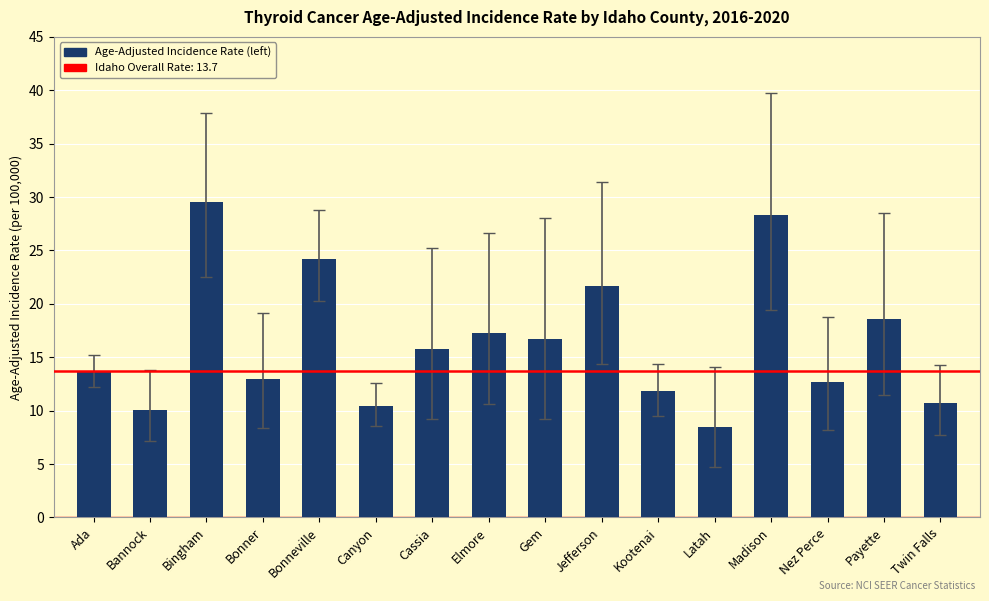

What is the sum of the values at Jefferson and Bonneville?

45.9